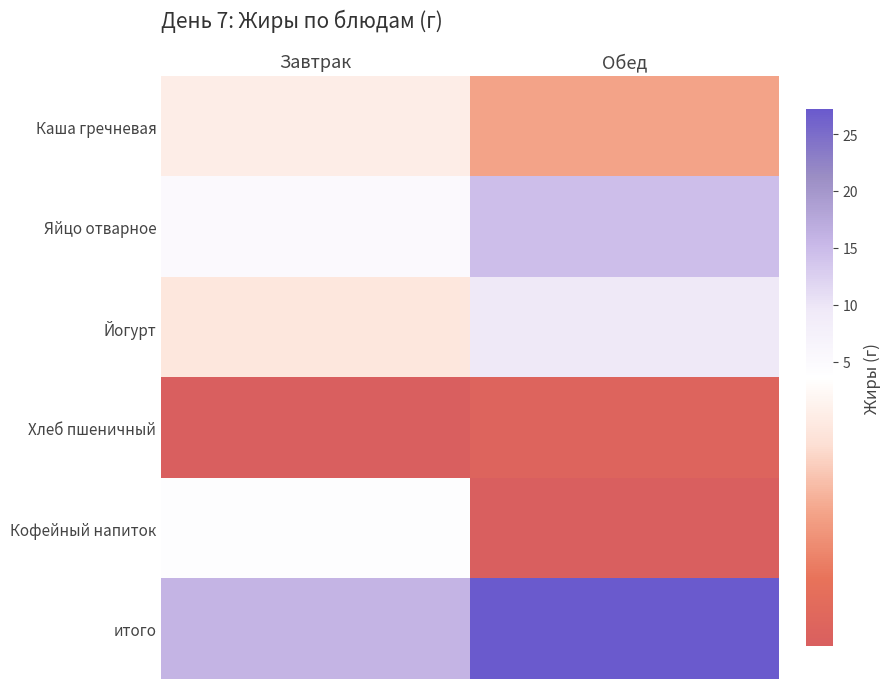

Rank the series at Обед from highest to lowest value.

итого, Яйцо отварное, Йогурт, Каша гречневая, Хлеб пшеничный, Кофейный напиток